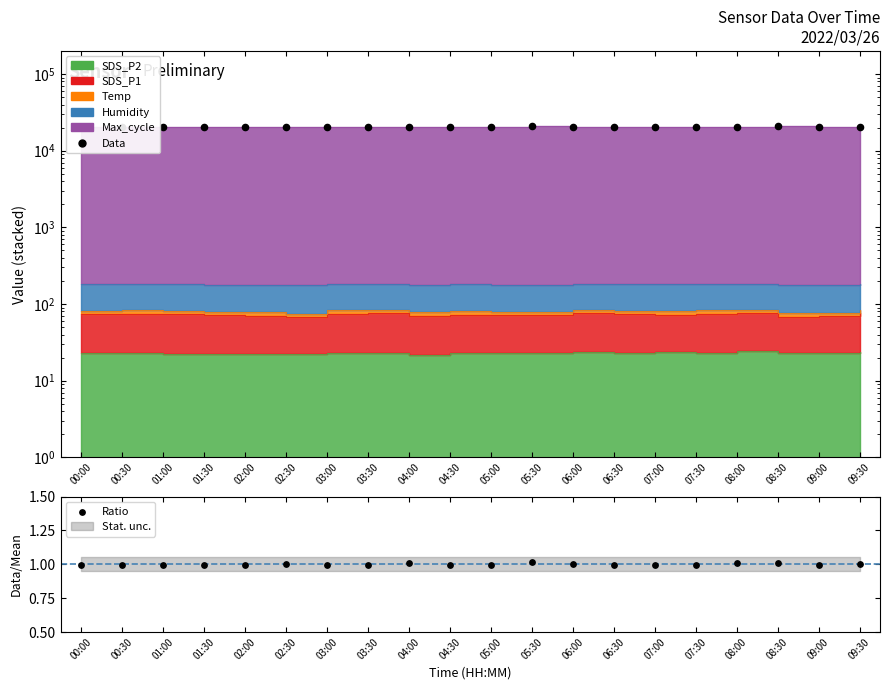

At how many categories does at least one series exceed 2123?

20